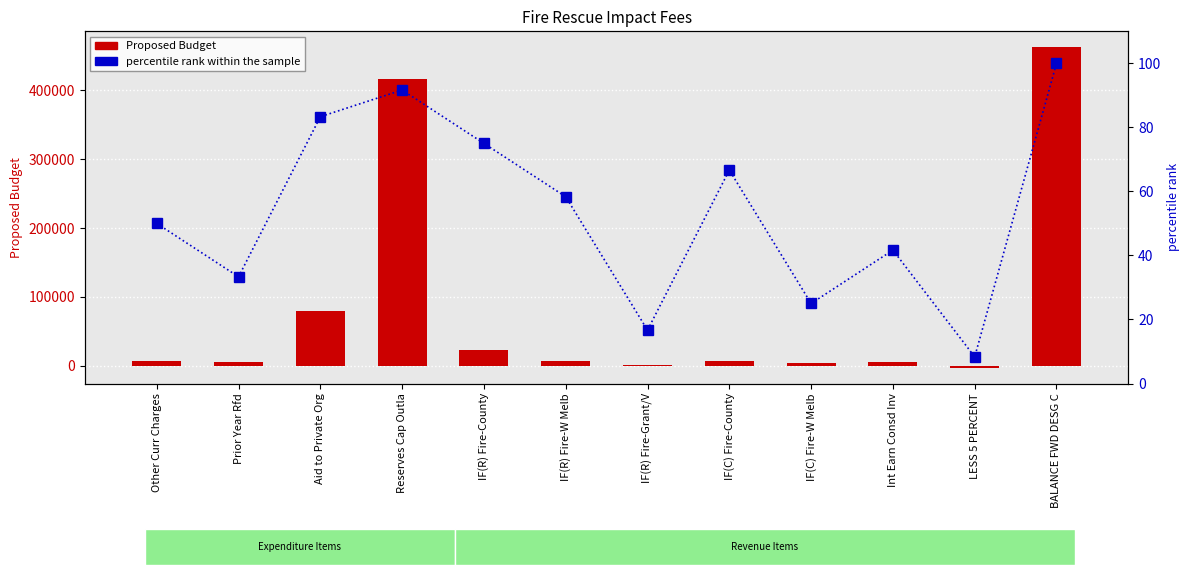

What is the difference between the maximum and minimum values in the Proposed Budget series?

464646.0